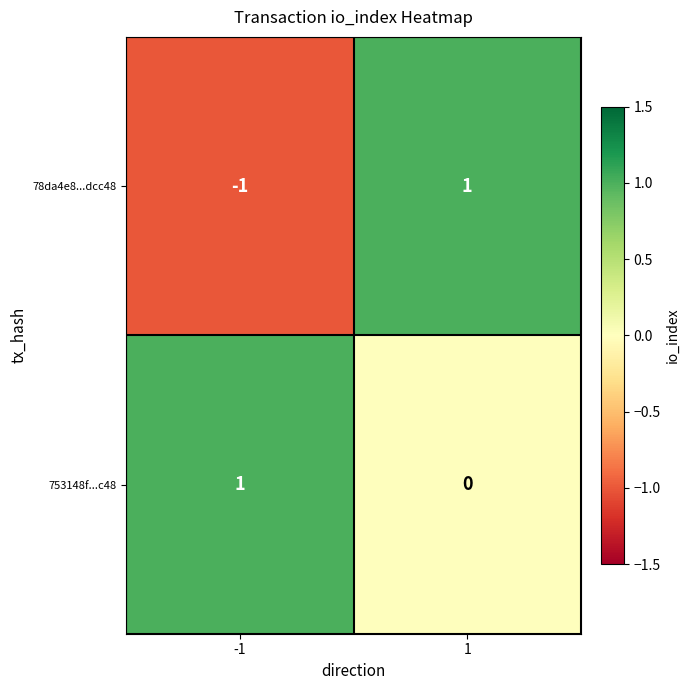

Is it true that 78da4e8...dcc48 equals 0 at 1?

False